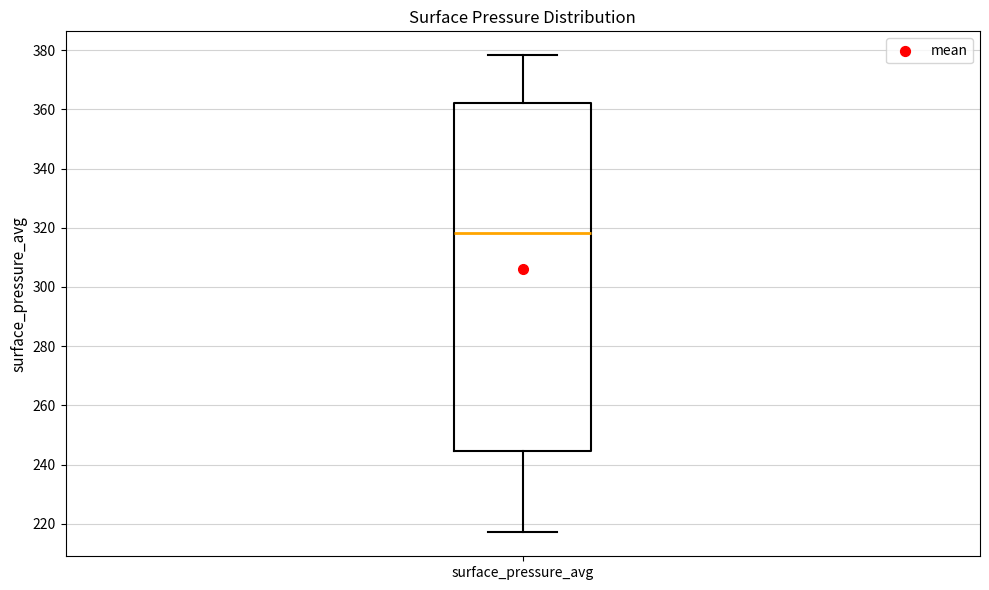

Where does the median line of the box for surface_pressure_avg sit on the y-axis? The values are not printed on the chart, so give them approximately, as read against the axis.

318